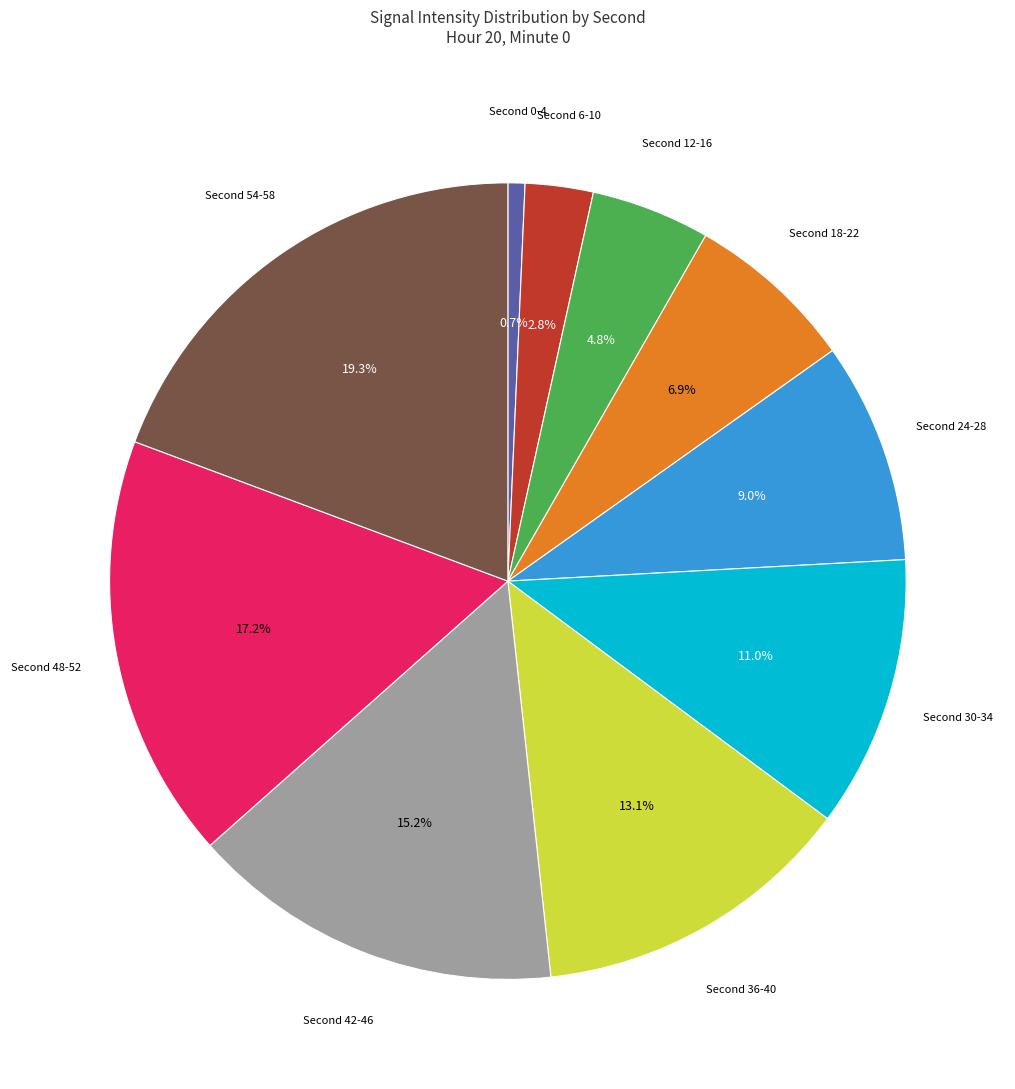

Does any single category account for the majority?

No